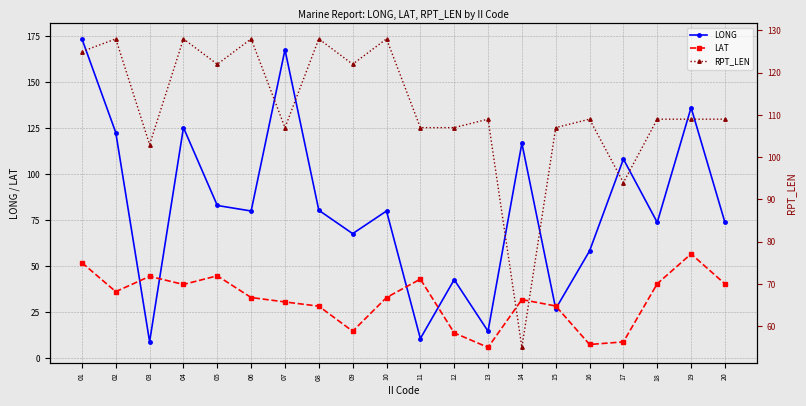

Is the value of LONG at 17 greater than the value of LAT at 17?

Yes